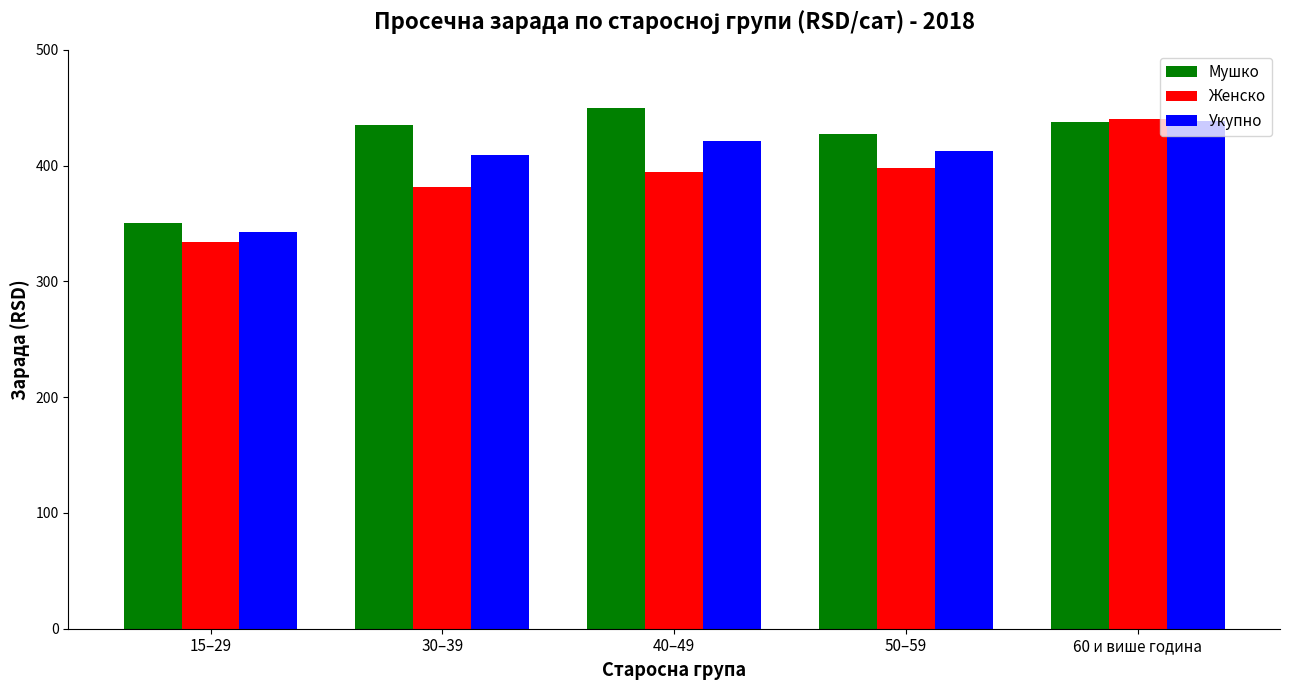

List the series in order of their overall mean, highest first.

Мушко, Укупно, Женско